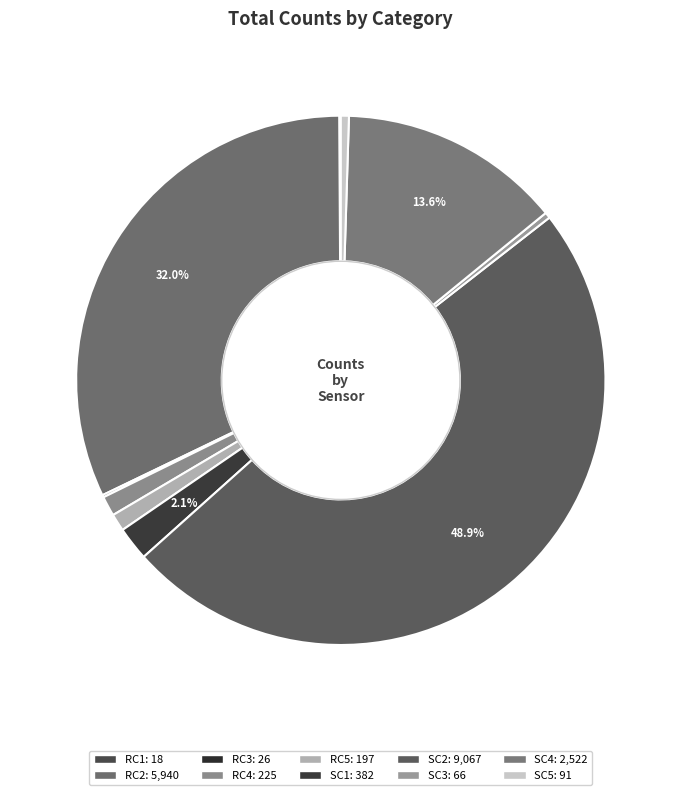

How many slices are in this pie chart?

10